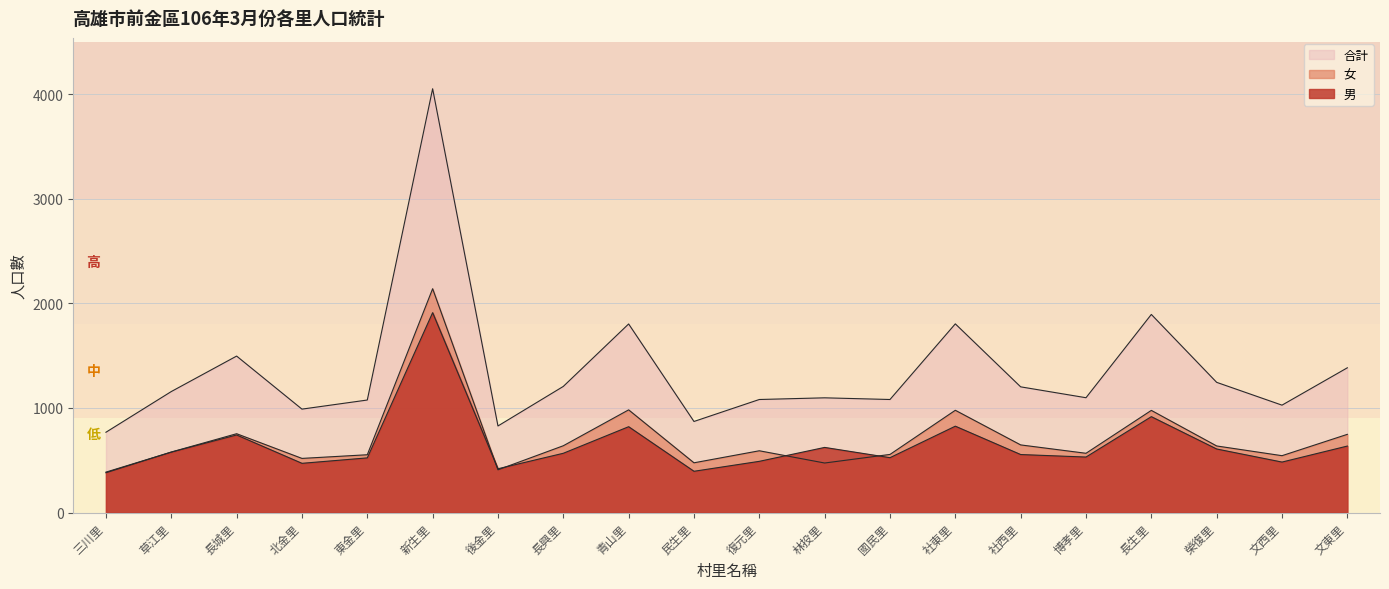

How many interior local peaks does the 男 series have?

6